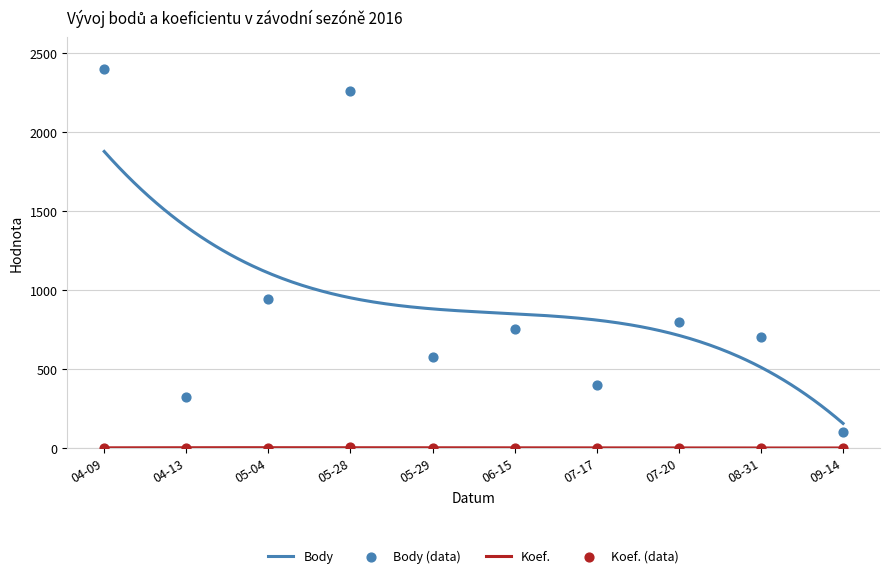

Which series has the largest total across all categories?

Body